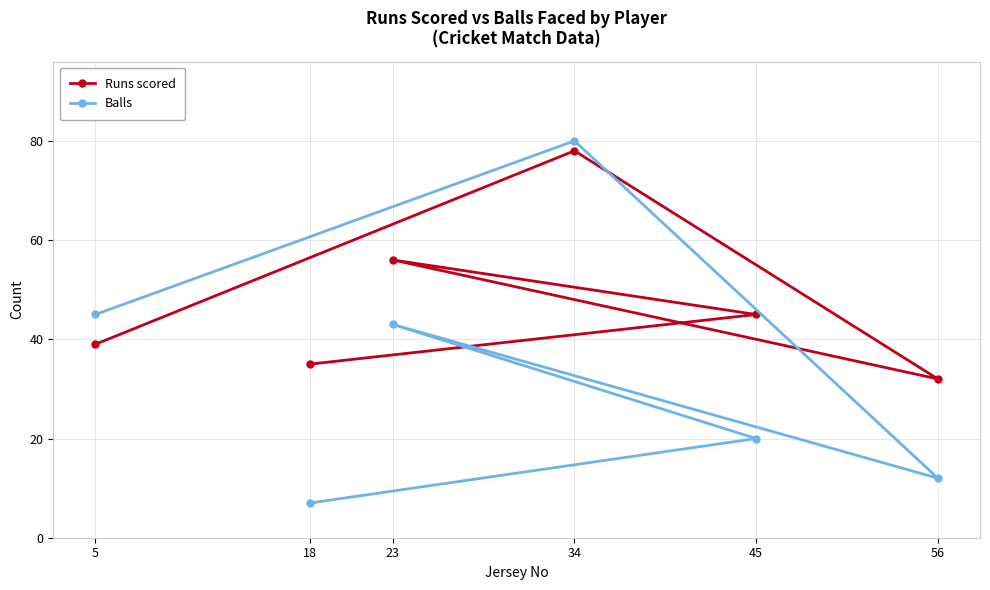

The value of Runs scored at 5 is 39. True or false?

True